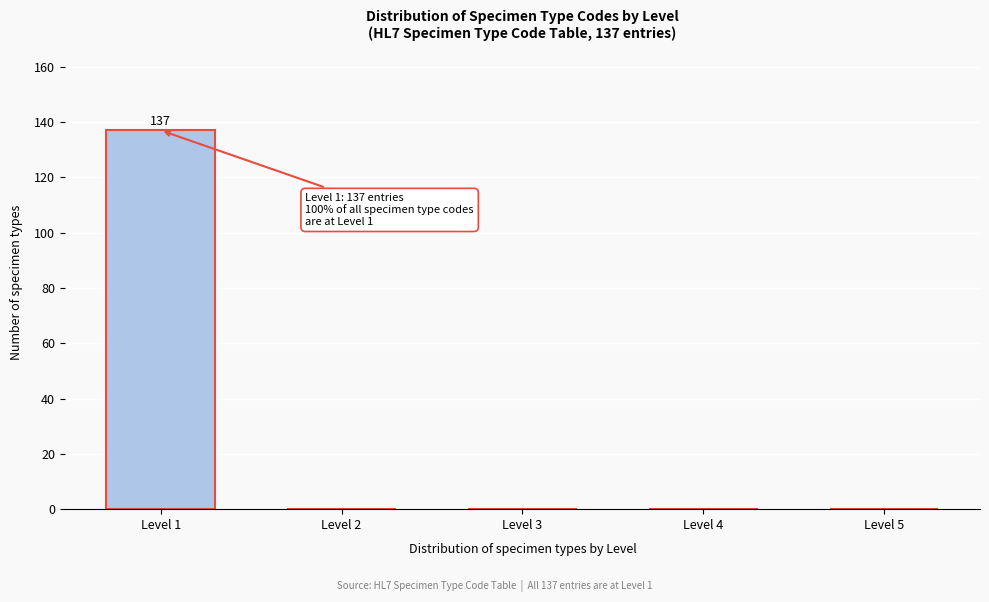

Reading right to left, transcribe all the data shown in this chart.

Level 5=0	Level 4=0	Level 3=0	Level 2=0	Level 1=137